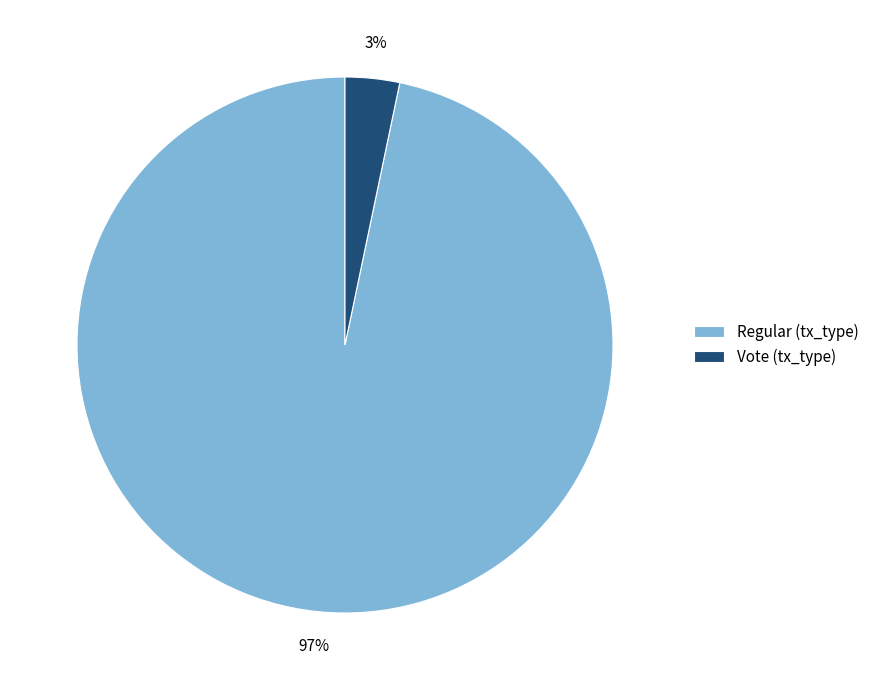

Which category accounts for the majority?

Regular (tx_type)